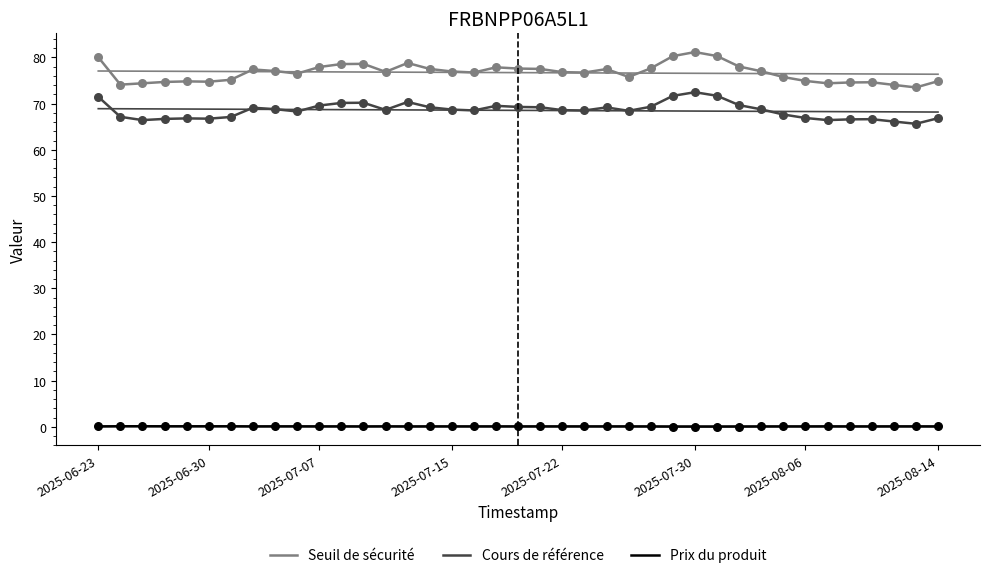

Is the value of Cours de référence at 29 greater than the value of Seuil de sécurité at 36?

No